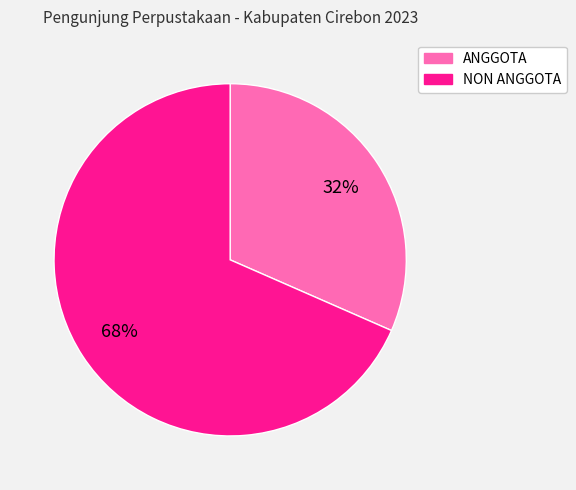

Is the sum of NON ANGGOTA and ANGGOTA greater than half?

Yes